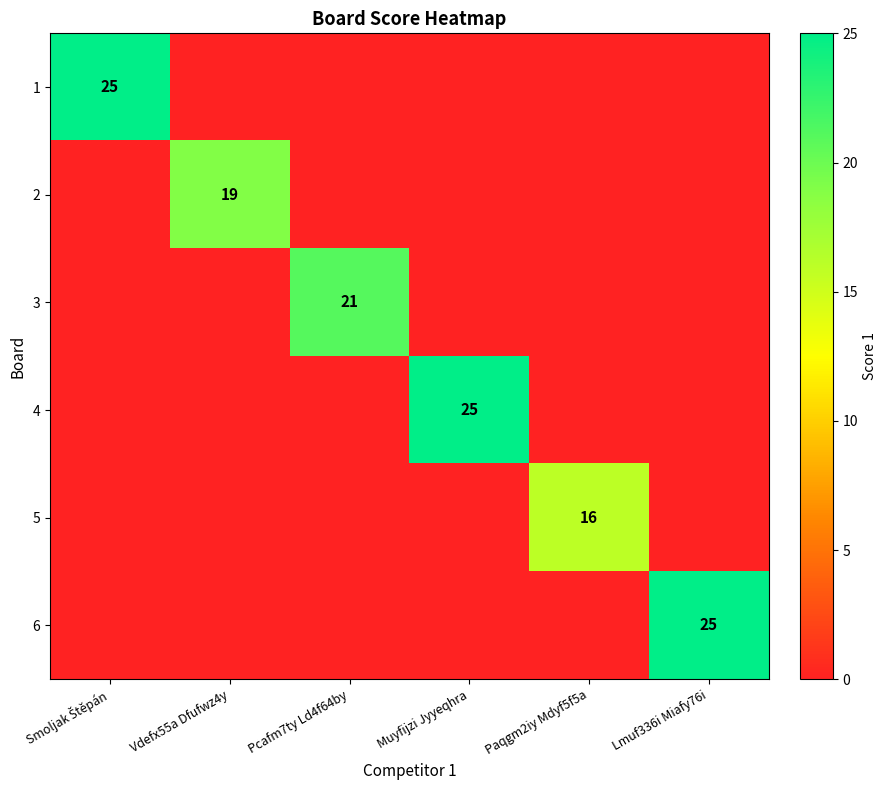

True or false: 2 has a value of 19 at Vdefx55a Dfufwz4y.

True